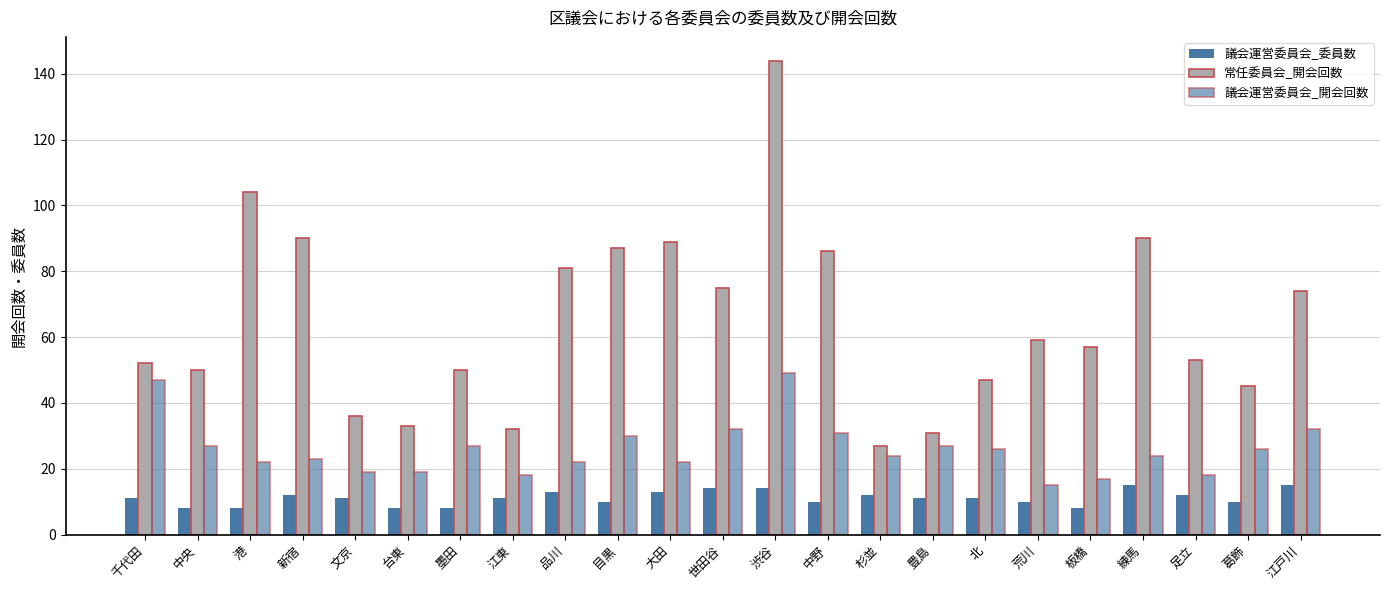

Reading left to right, what are all the values shown in this chart?

議会運営委員会_委員数: 11	8	8	12	11	8	8	11	13	10	13	14	14	10	12	11	11	10	8	15	12	10	15
常任委員会_開会回数: 52	50	104	90	36	33	50	32	81	87	89	75	144	86	27	31	47	59	57	90	53	45	74
議会運営委員会_開会回数: 47	27	22	23	19	19	27	18	22	30	22	32	49	31	24	27	26	15	17	24	18	26	32